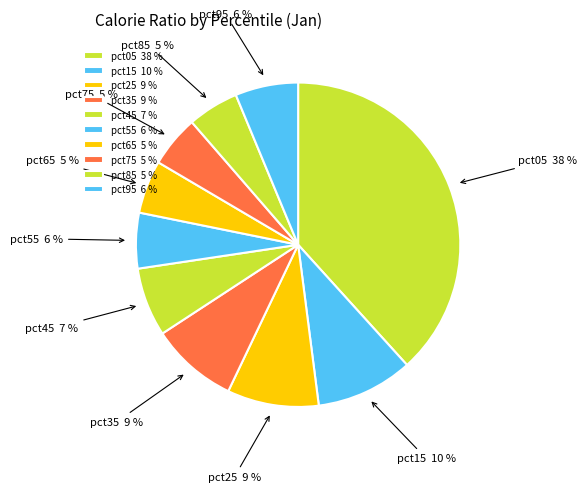

Which has a higher value, pct95 or pct45?

pct45